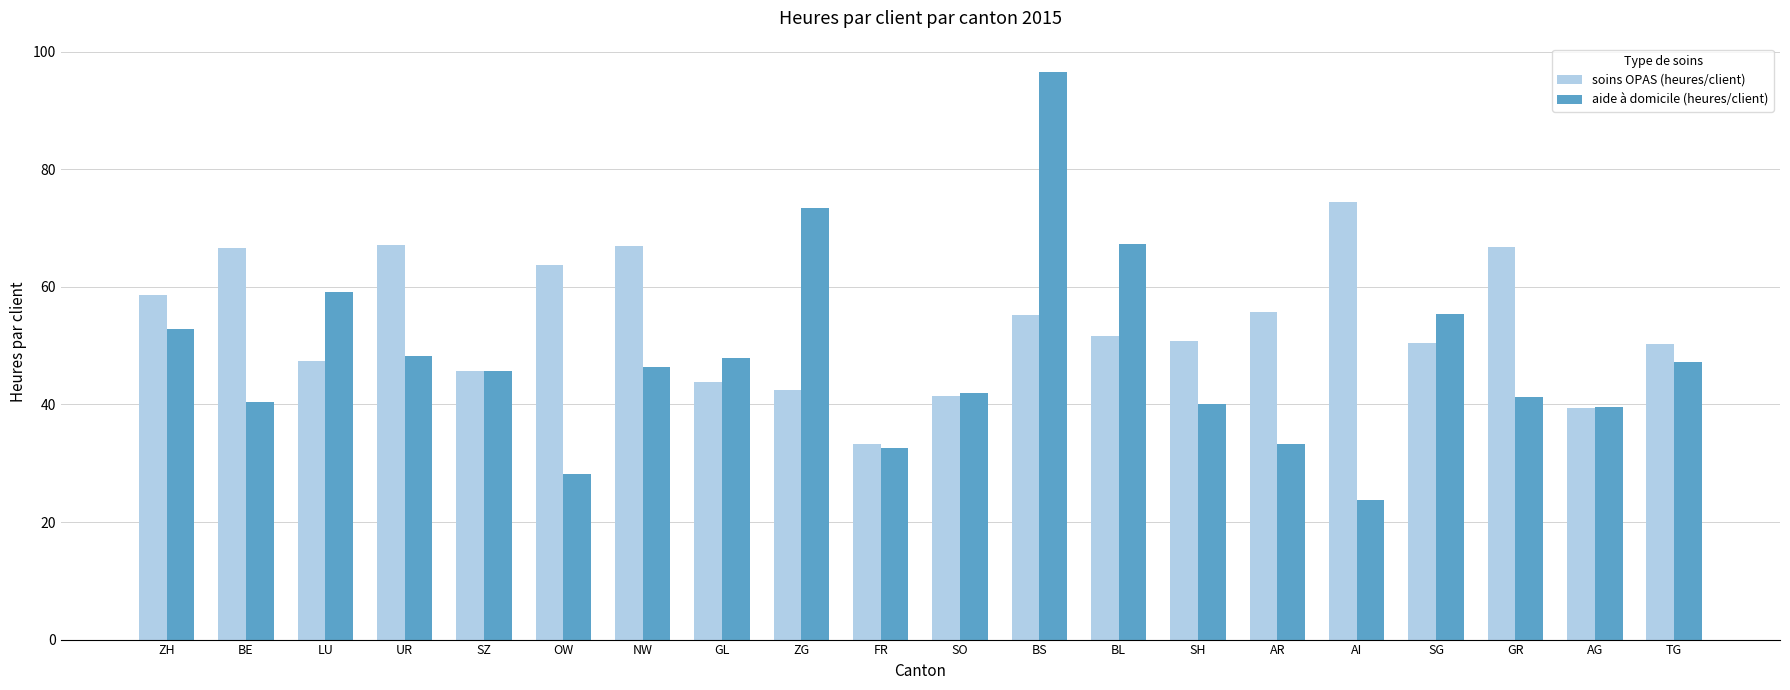

What is the approximate value of aide à domicile (heures/client) at SO?

42.0